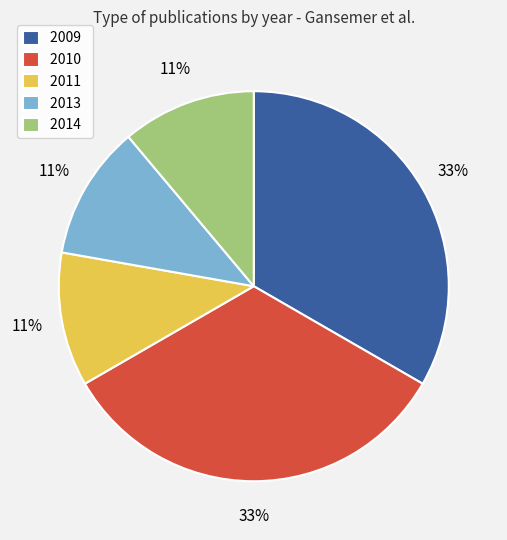

Between 2013 and 2009, which is larger?

2009